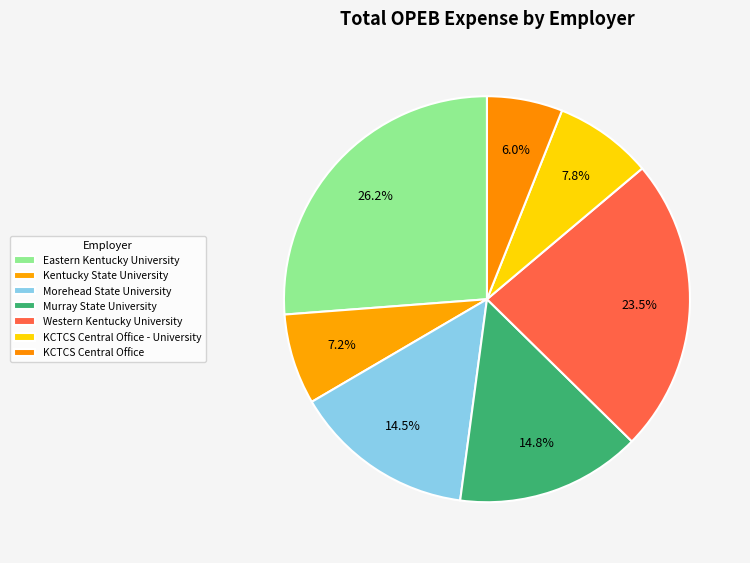

How many segments does this pie chart have?

7